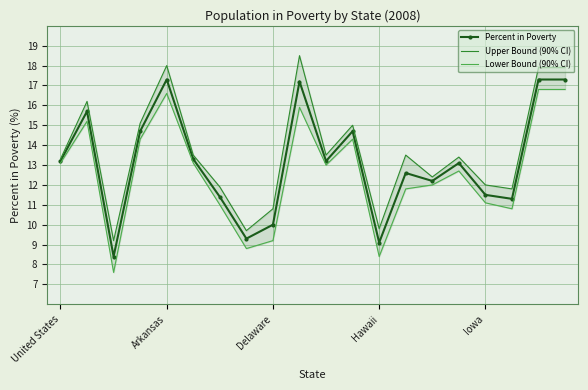

What is the lowest value of the Percent in Poverty series?

8.4